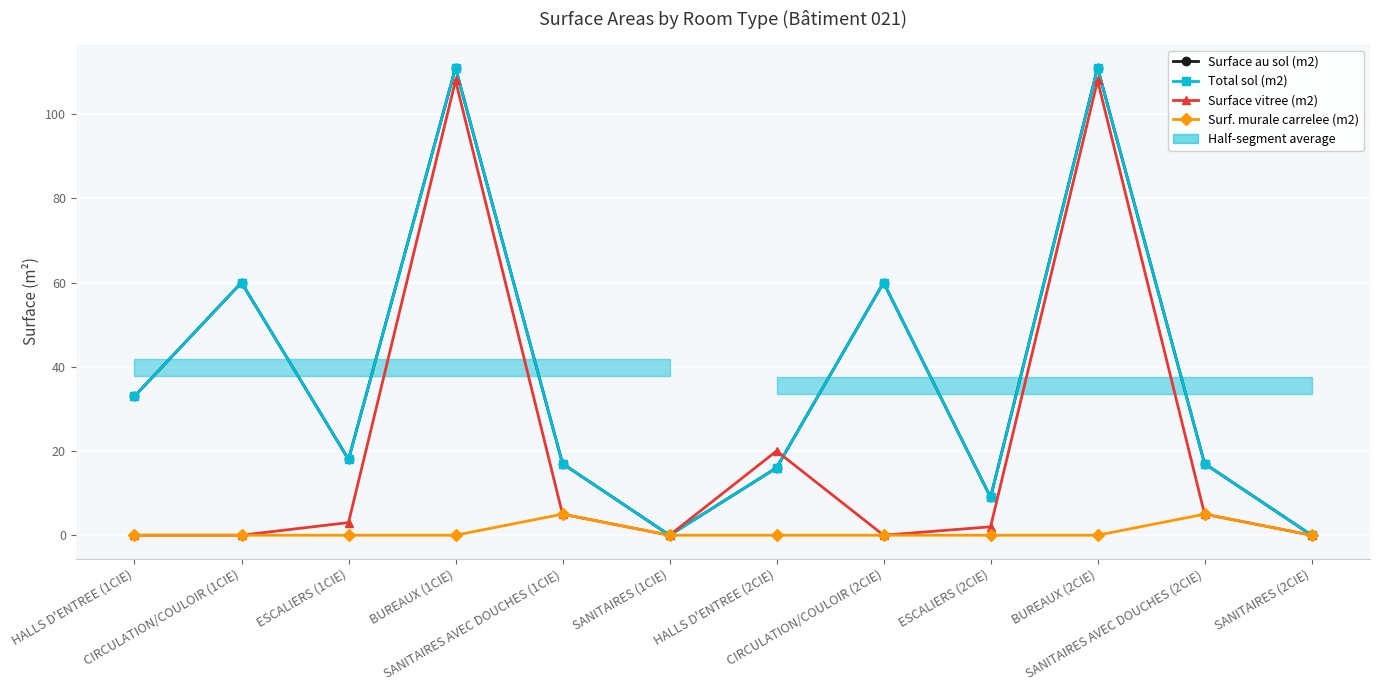

What is the label of the 10th point from the left?

BUREAUX (2CIE)